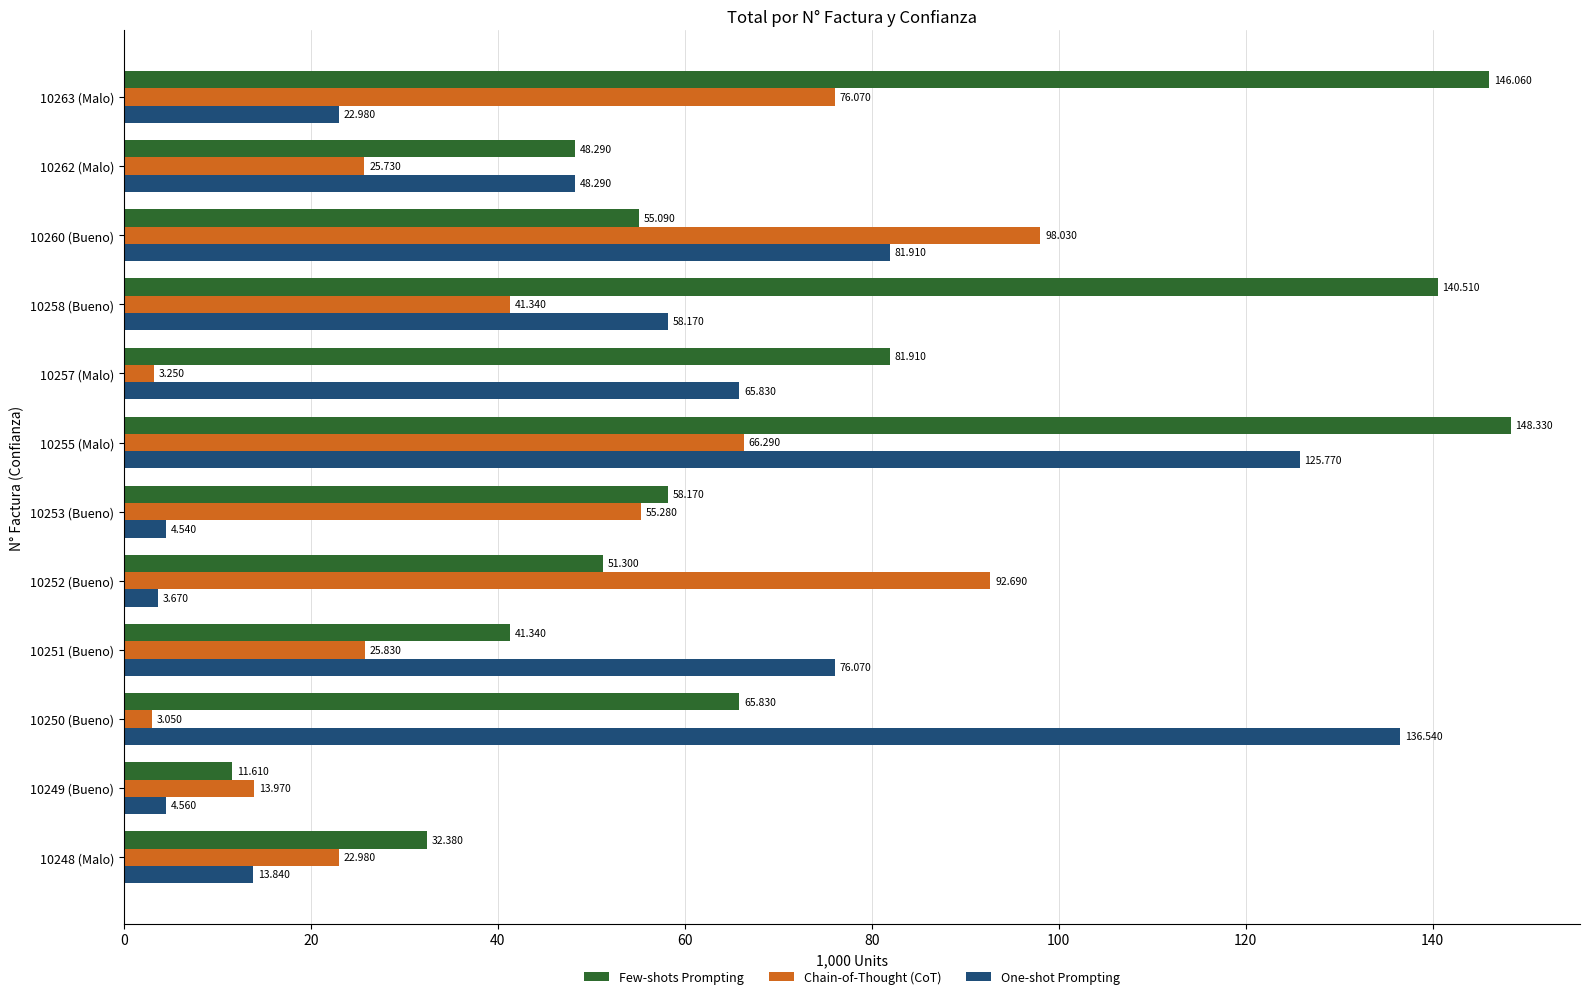

Is the value of Few-shots Prompting at 10253 (Bueno) greater than the value of Chain-of-Thought (CoT) at 10252 (Bueno)?

No